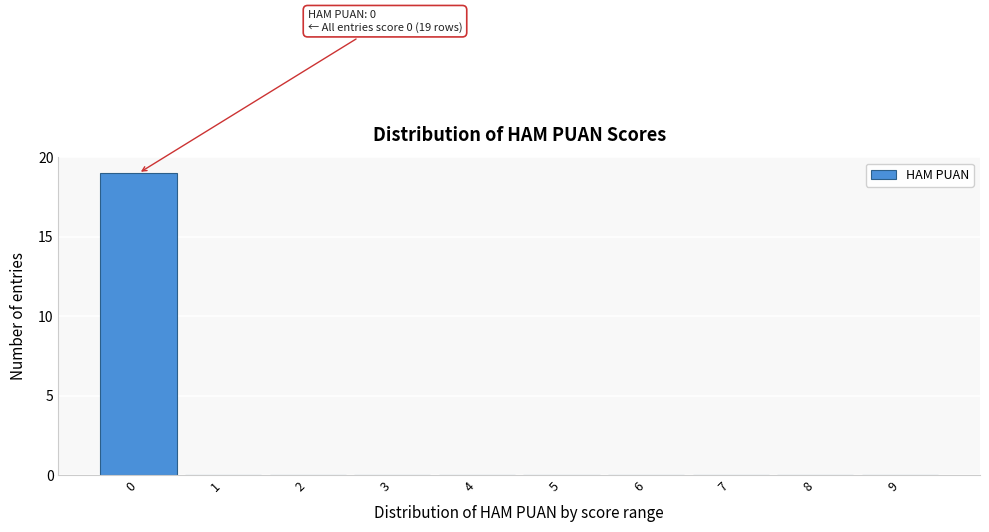

Reading left to right, what are all the values shown in this chart?

0=19	1=0	2=0	3=0	4=0	5=0	6=0	7=0	8=0	9=0